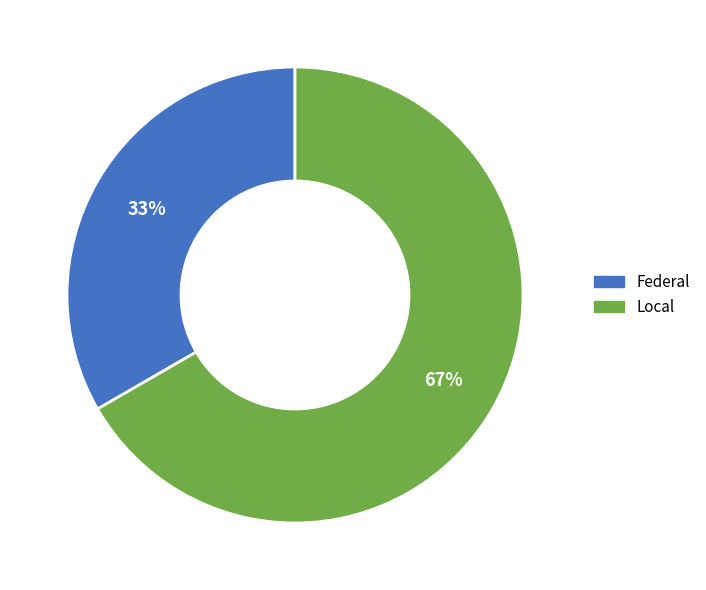

Is the sum of Federal and Local greater than half?

Yes